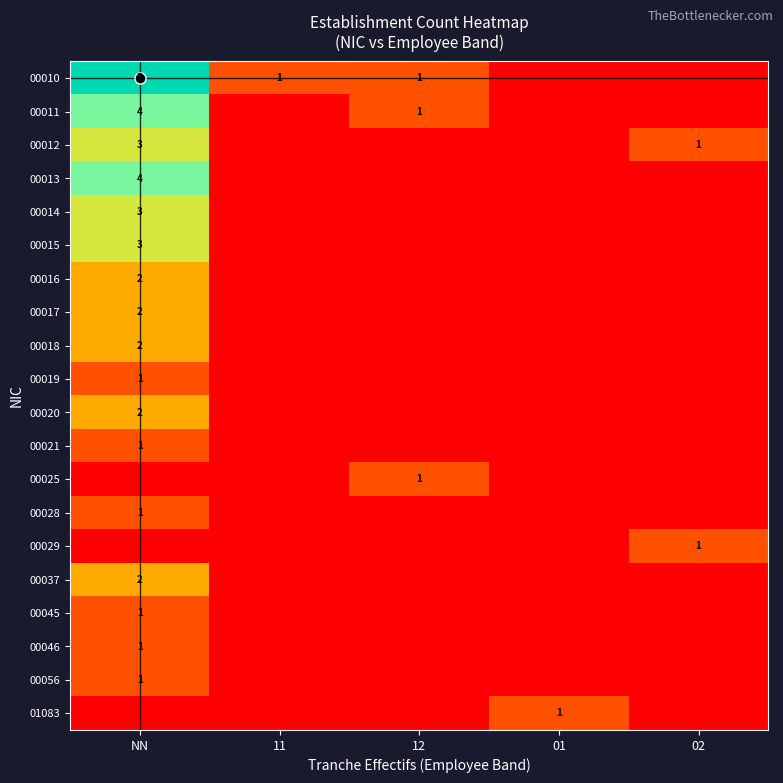

Between 02 and NN, which is larger?

NN